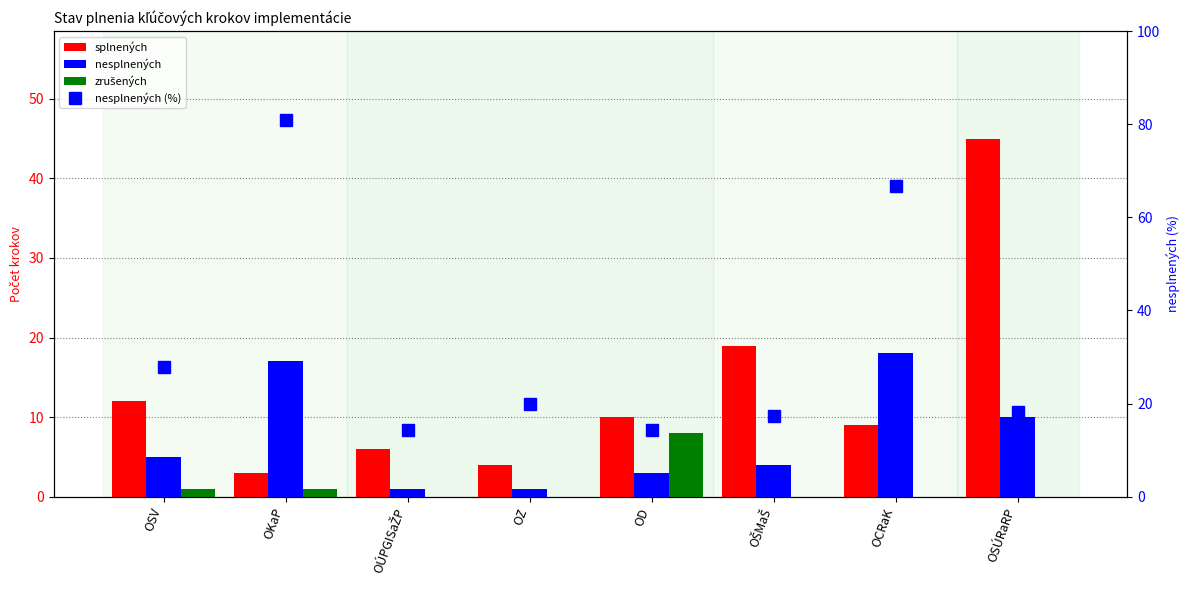

At which category is the sum across all series the highest?

OKaP